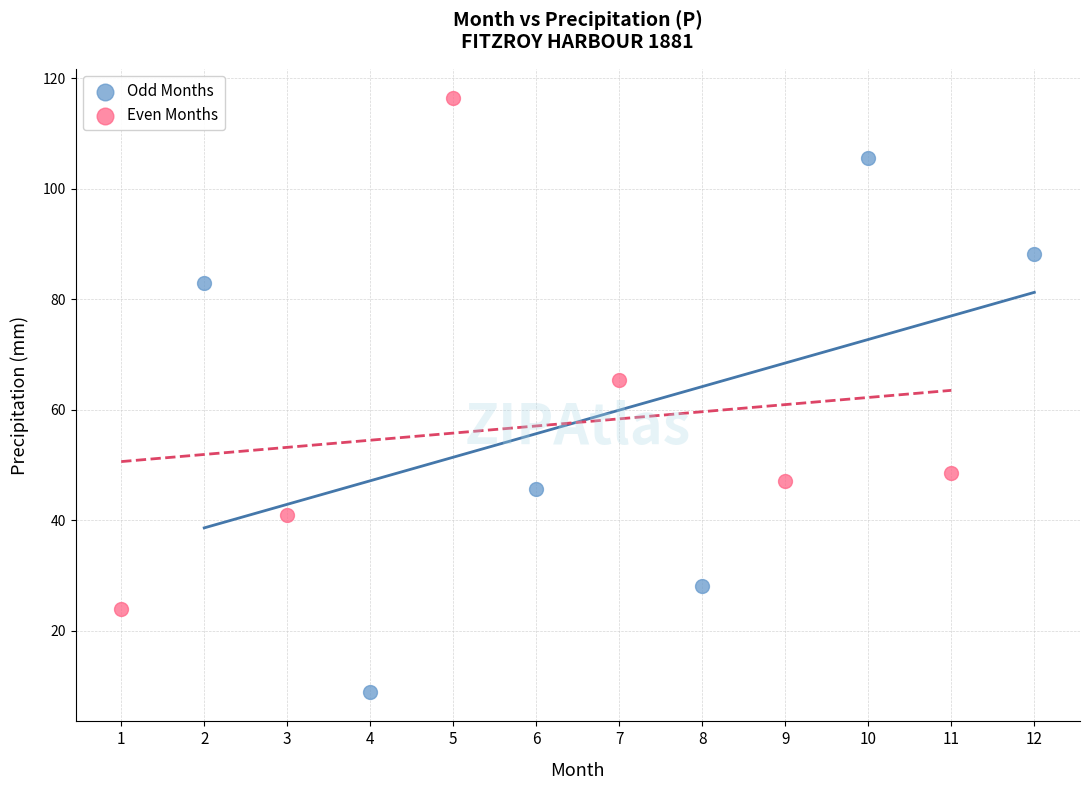

Which series contains the highest Y value?

Even Months